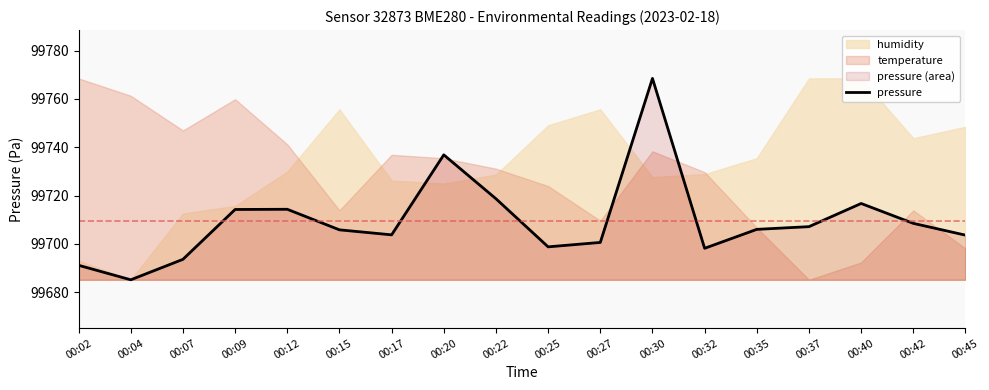

What is the difference between the values at 00:40 and 00:12?

2.4